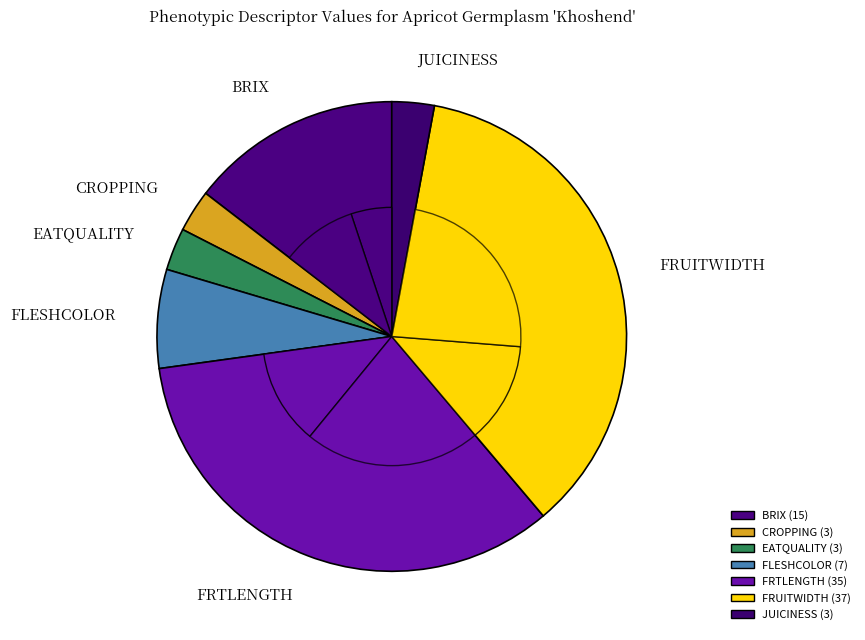

Is there a majority slice in this chart?

No